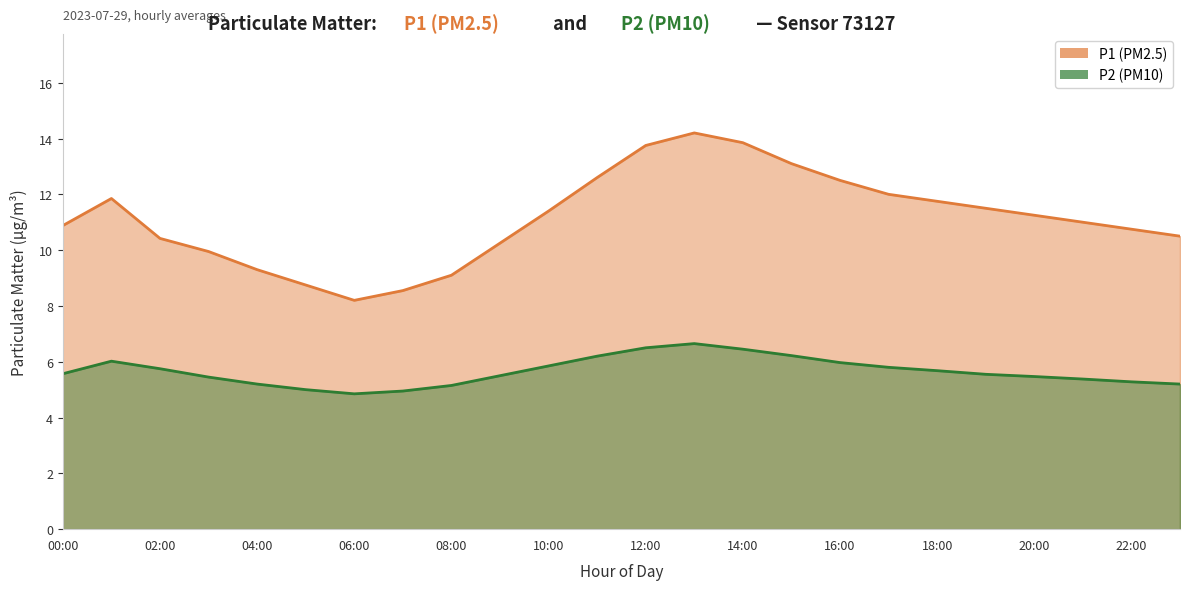

At which category does P2 reach its first local peak?

01:00